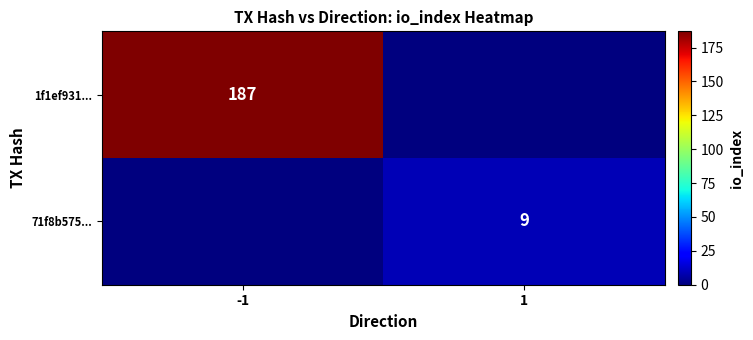

The 71f8b575... series shows 5 at 1. True or false?

False